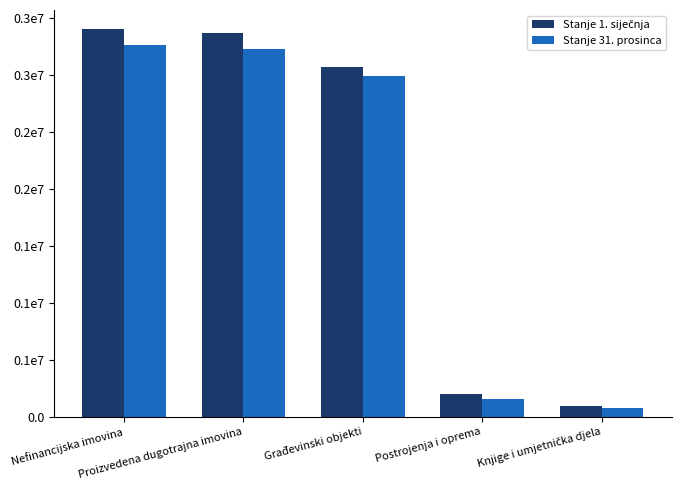

Which series has the widest spread of values?

Stanje 1. siječnja